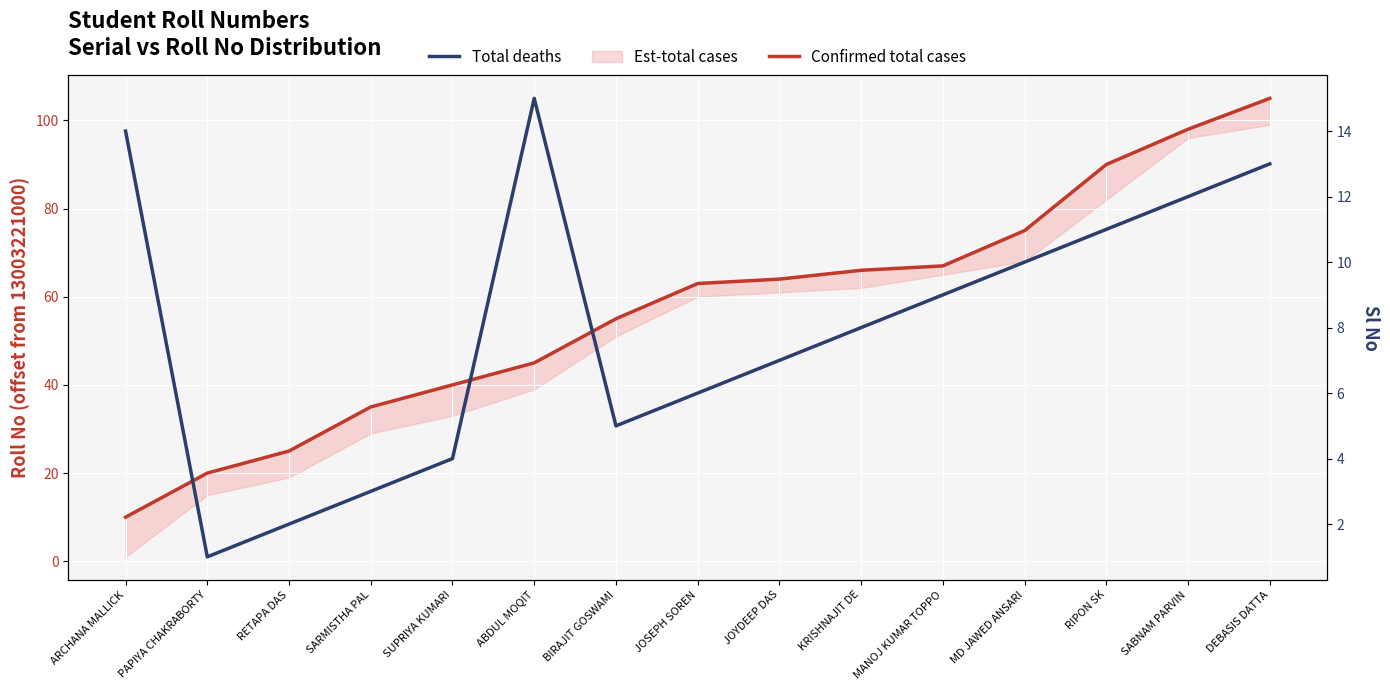

What is the sum of the Confirmed total cases values at JOYDEEP DAS and SUPRIYA KUMARI?

104